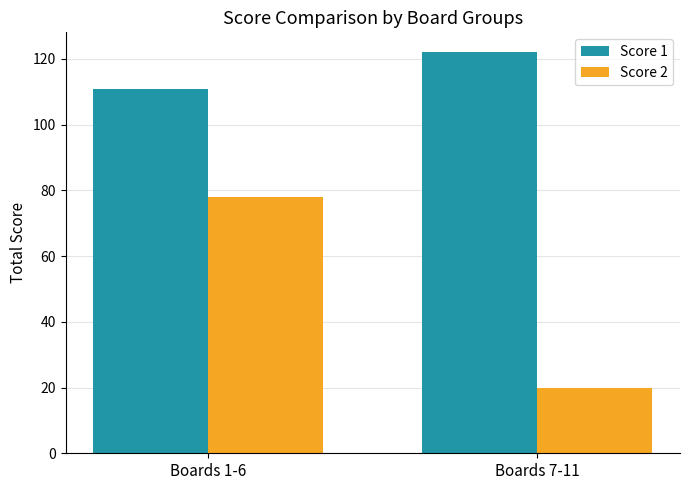

True or false: Score 2 has a value of 27 at Boards 7-11.

False